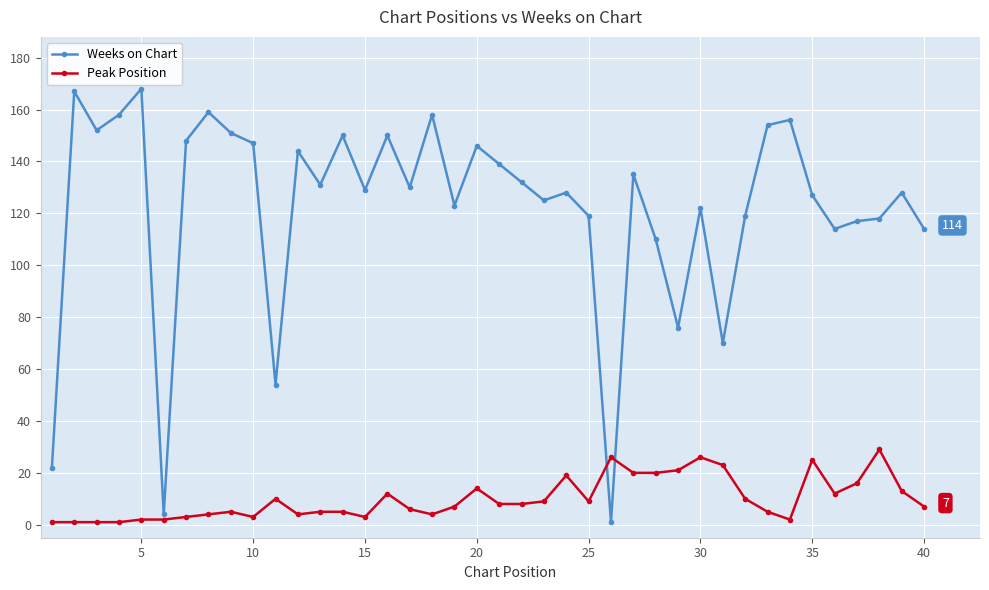

What is the sum of all Peak Position values?

401